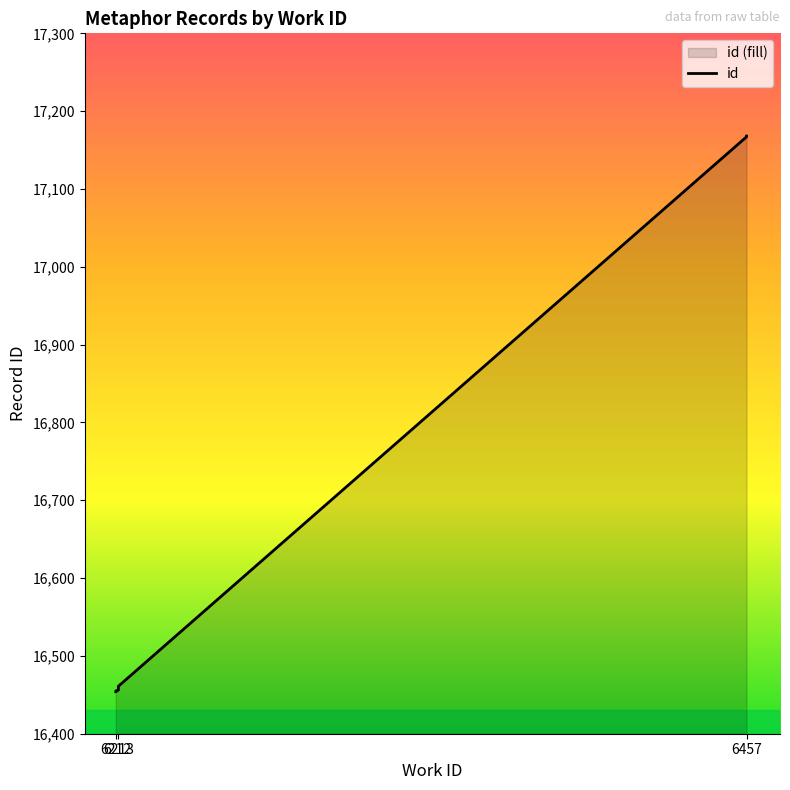

What is the average value?

16600